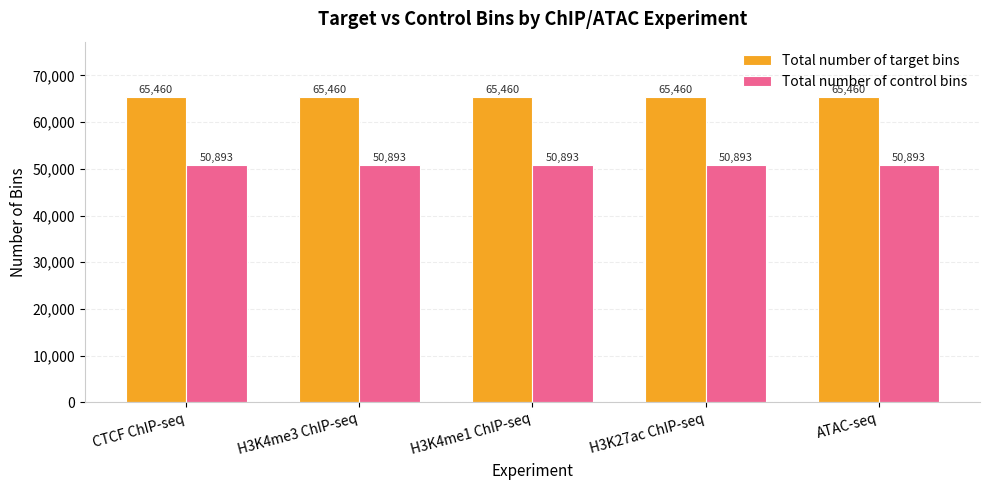

How many categories are shown in the chart?

5